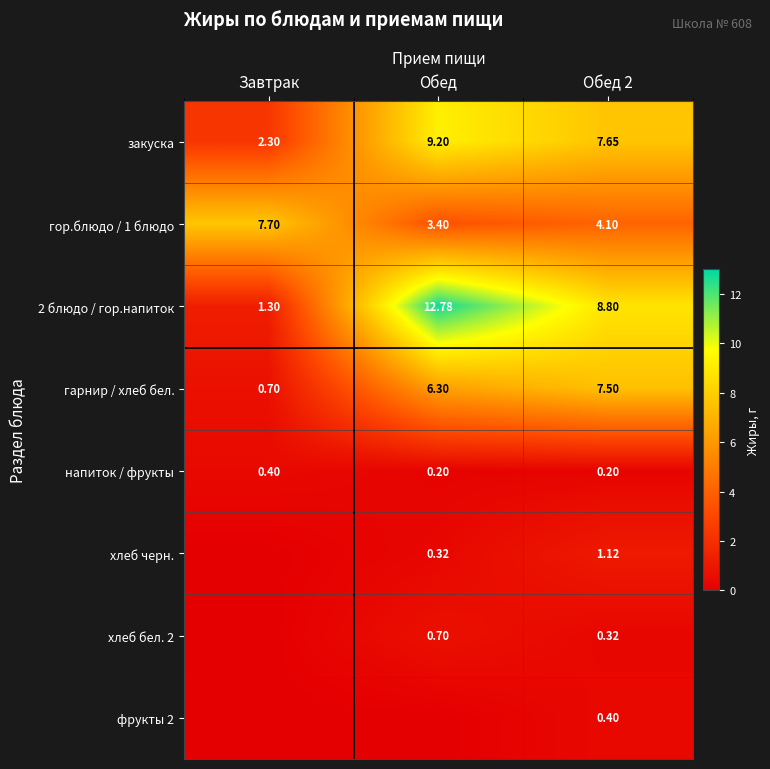

At which label is 2 блюдо / гор.напиток closest to 7?

Обед 2